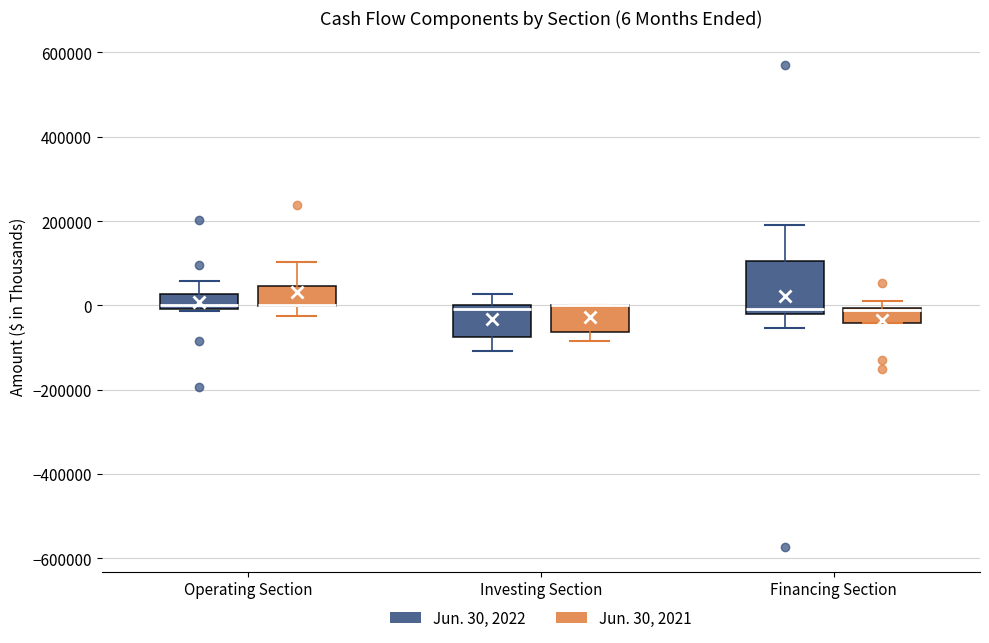

Which box is the tallest, from its lower edge to its upper edge?

Financing Section (Jun. 30, 2022)